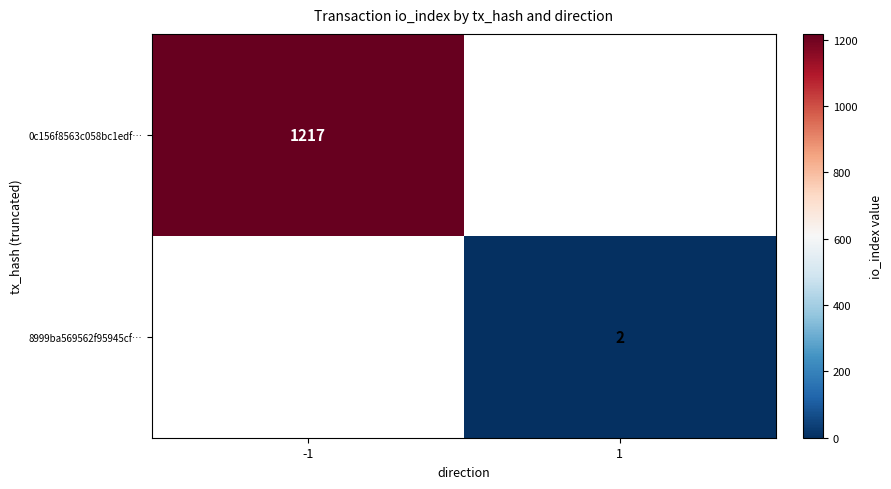

Is it true that 0c156f8563c058bc1edf… equals 401.6 at -1?

False